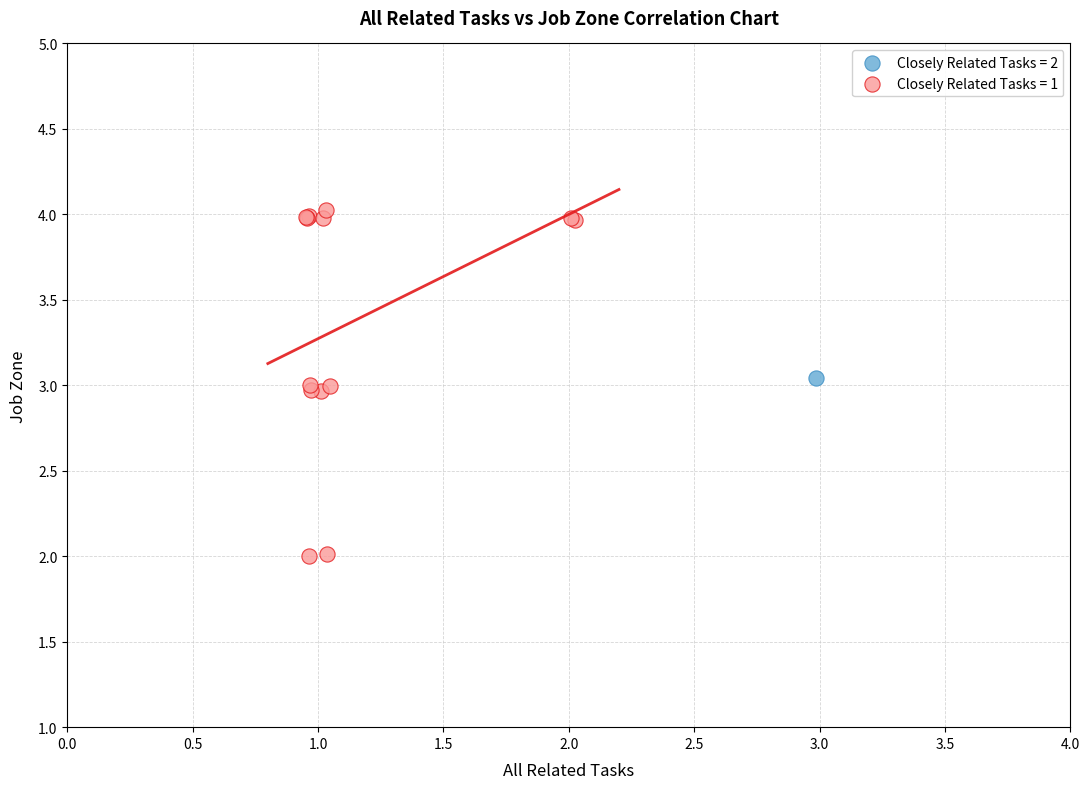

What are all the series names shown in the legend?

Closely Related Tasks = 2, Closely Related Tasks = 1